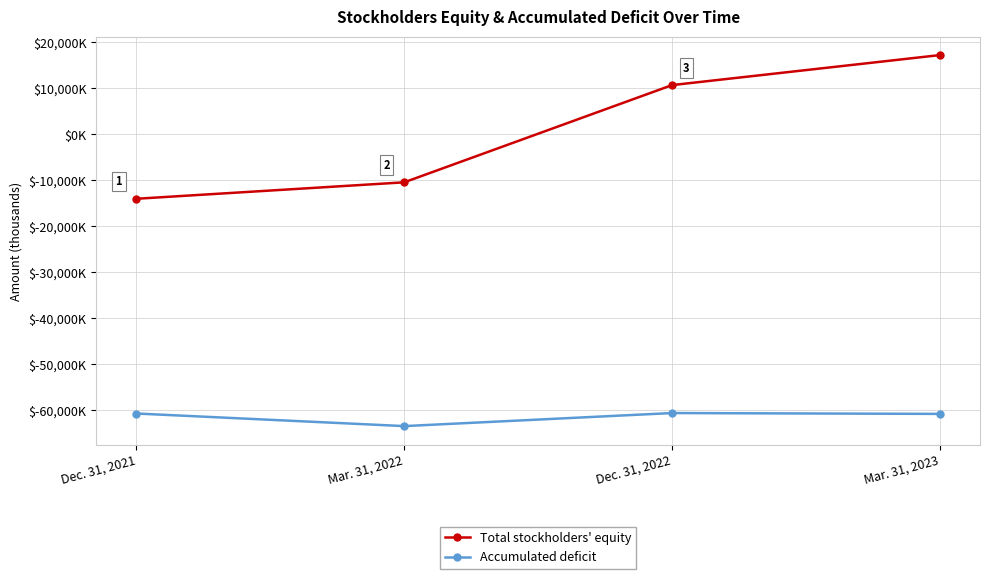

Which series has the widest spread of values?

Total stockholders' equity